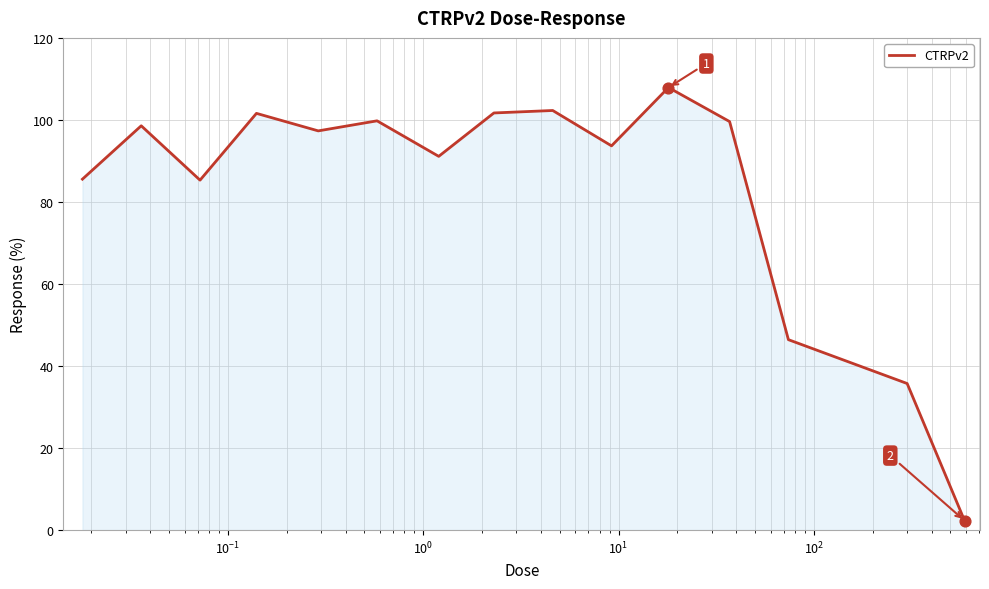

What is the greatest value displayed?

107.9